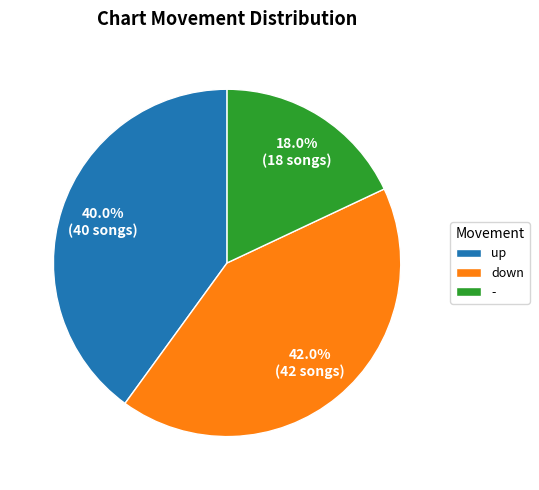

How many slices are in this pie chart?

3